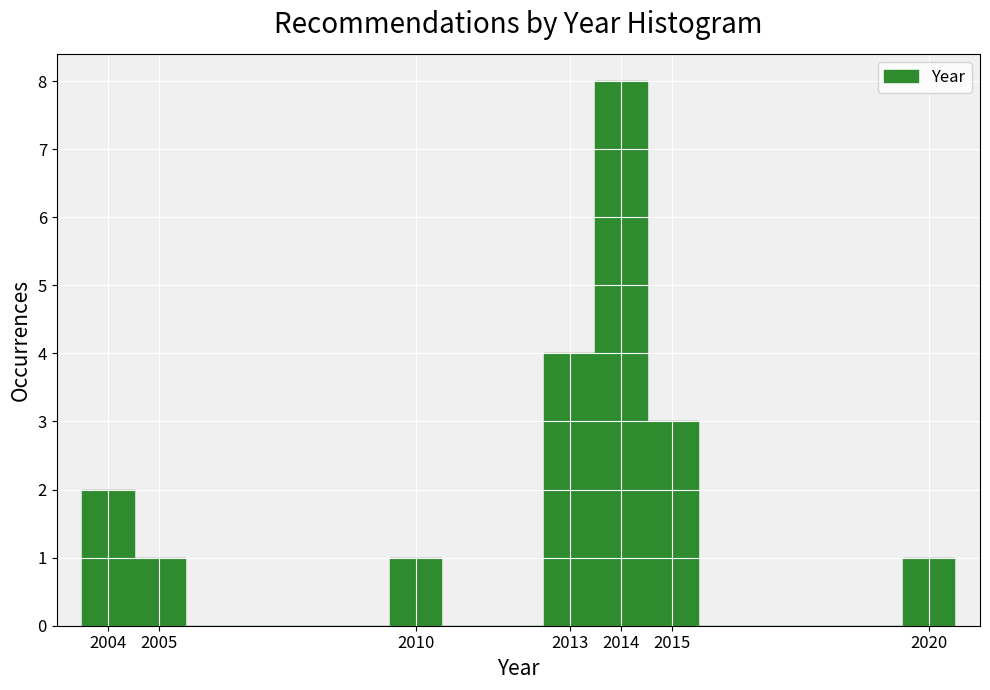

Reading left to right, transcribe this chart: for each bar, give the range it covers on the x-axis and its height. The values are not printed on the chart, so give them approximately, as read against the axis.

2003.5 to 2004.5: 2
2004.5 to 2005.5: 1
2005.5 to 2006.5: 0
2006.5 to 2007.5: 0
2007.5 to 2008.5: 0
2008.5 to 2009.5: 0
2009.5 to 2010.5: 1
2010.5 to 2011.5: 0
2011.5 to 2012.5: 0
2012.5 to 2013.5: 4
2013.5 to 2014.5: 8
2014.5 to 2015.5: 3
2015.5 to 2016.5: 0
2016.5 to 2017.5: 0
2017.5 to 2018.5: 0
2018.5 to 2019.5: 0
2019.5 to 2020.5: 1